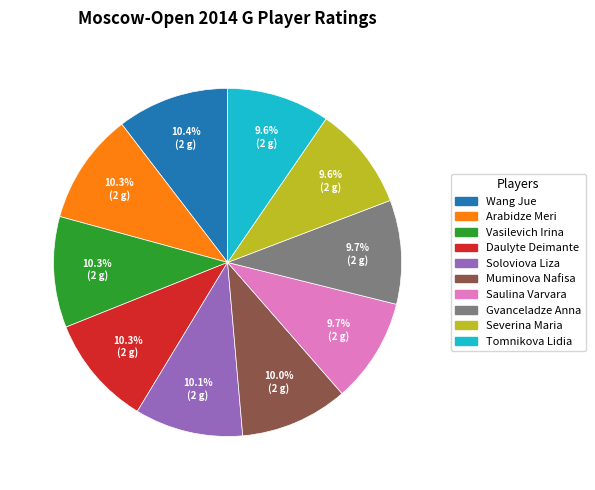

To the nearest percent, what percentage of the pie is Severina Maria?

10%